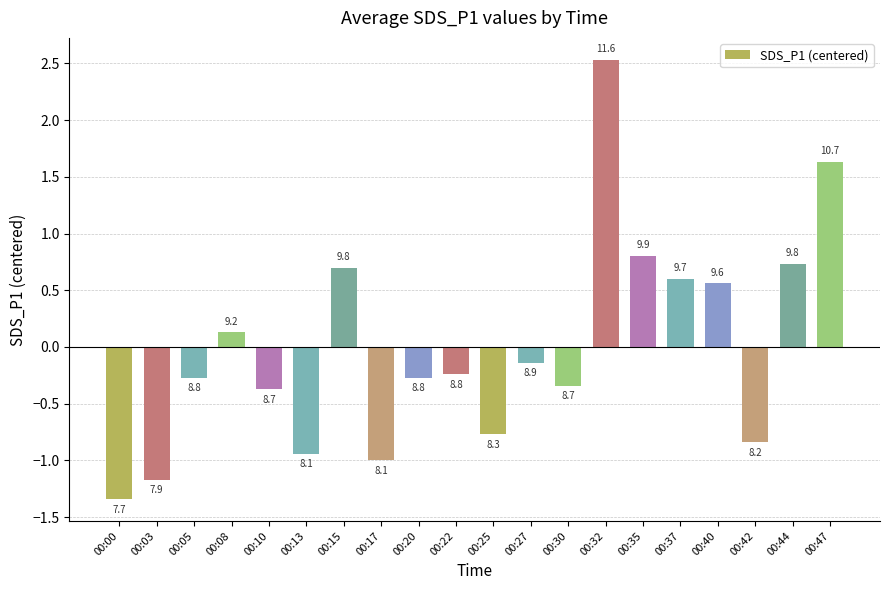

Reading left to right, what are all the values shown in this chart?

-1.3	-1.2	-0.3	0.1	-0.4	-0.9	0.7	-1.0	-0.3	-0.2	-0.8	-0.1	-0.3	2.5	0.8	0.6	0.6	-0.8	0.7	1.6